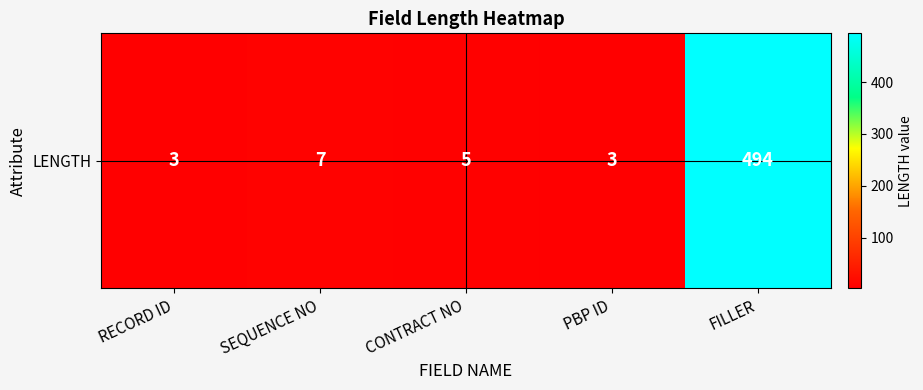

Rank the categories by value from lowest to highest.

RECORD ID, PBP ID, CONTRACT NO, SEQUENCE NO, FILLER